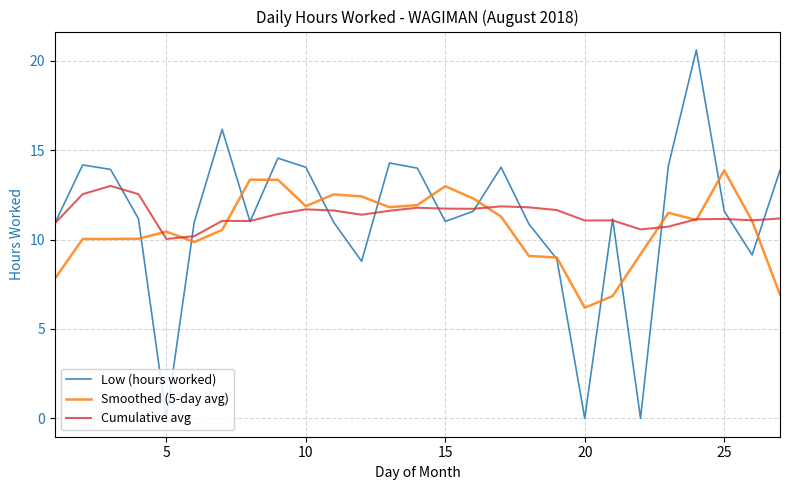

Which series has the largest range (max minus min)?

Low (hours worked)